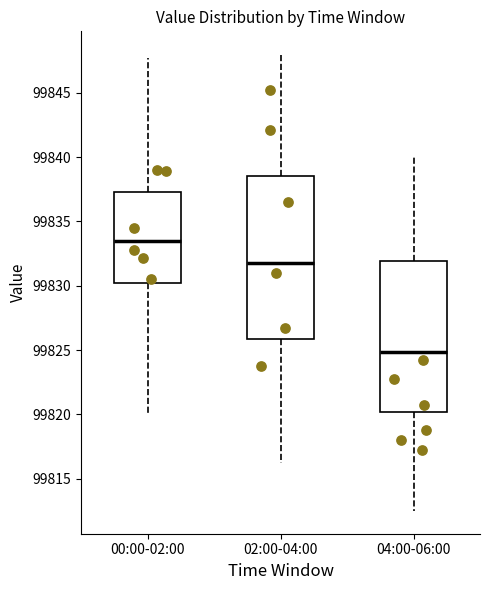

Reading left to right, read every box against the y-axis: the position of its median line, the range the box covers, and the ends of its whiskers. The values are not printed on the chart, so give them approximately, as read against the axis.

00:00-02:00: median 99833.5, box 99830.0 to 99837.5, whiskers 99820.0 to 99847.5
02:00-04:00: median 99832.0, box 99826.0 to 99838.5, whiskers 99816.5 to 99848.0
04:00-06:00: median 99825.0, box 99820.0 to 99832.0, whiskers 99812.5 to 99840.0